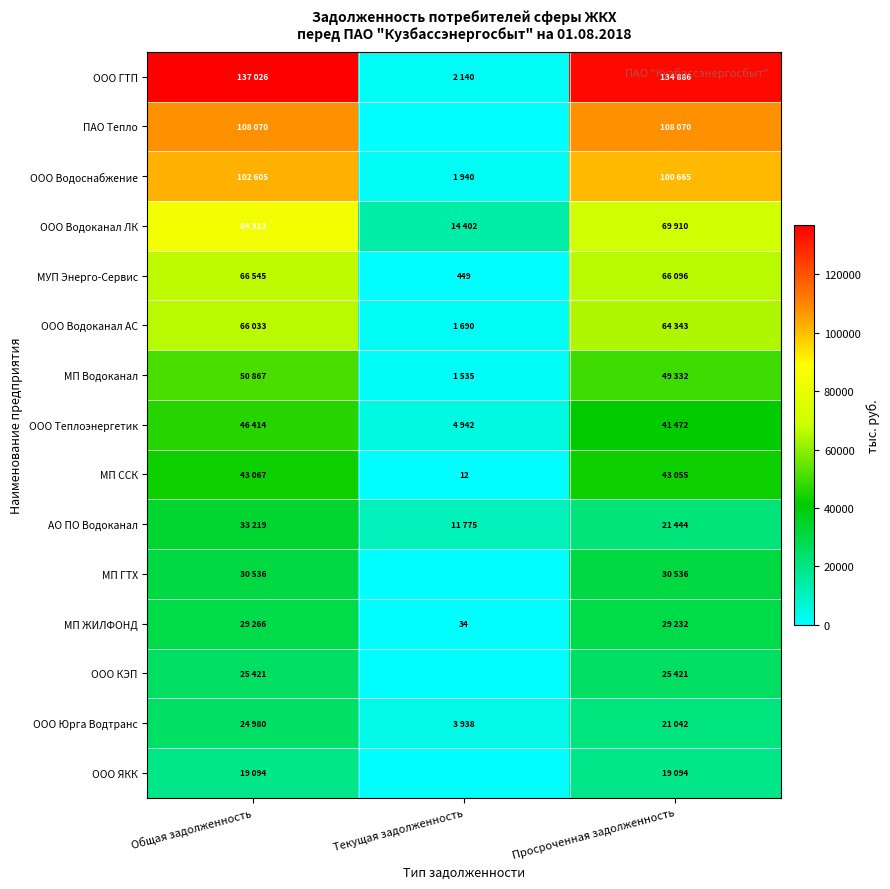

At which label does ООО ГТП reach its peak?

Общая задолженность